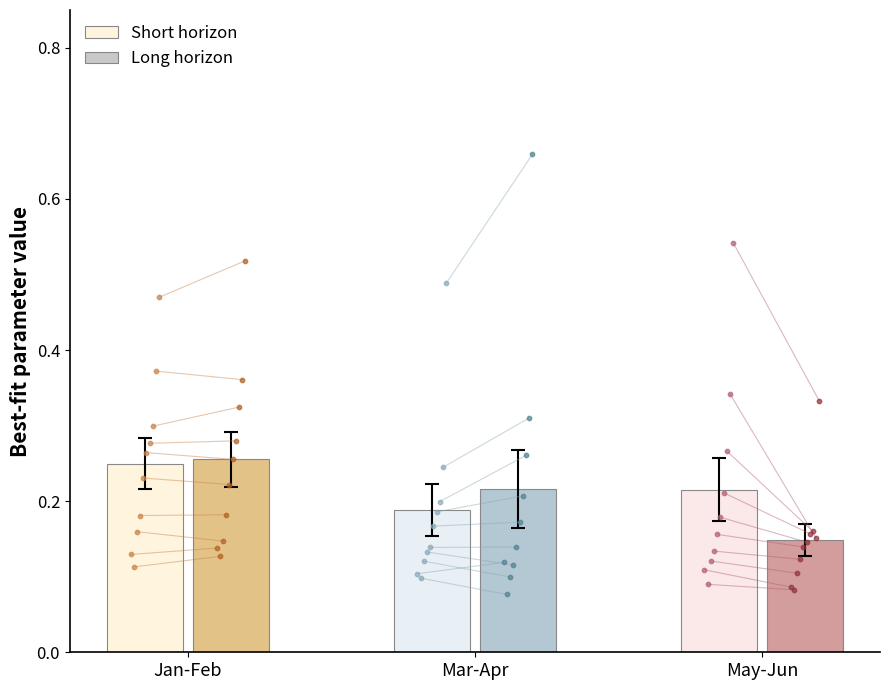

Rank the categories by Short horizon value from highest to lowest.

Jan-Feb